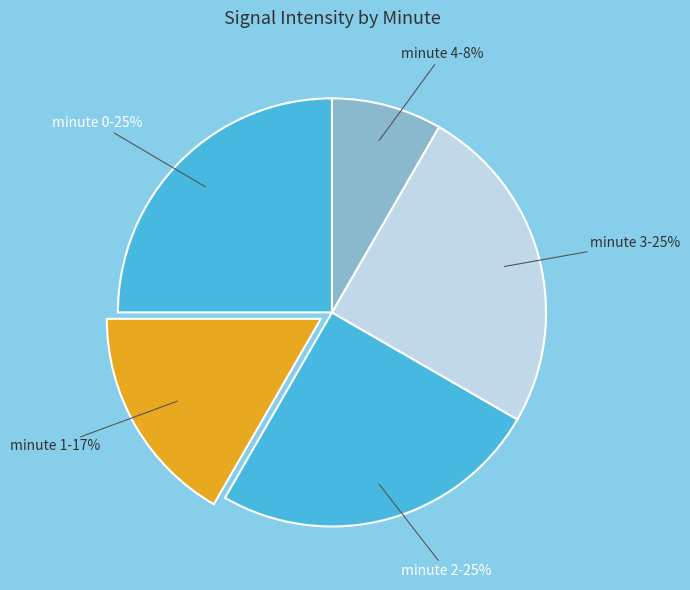

What is the ratio of the value at minute 4 to the value at minute 0?

0.3